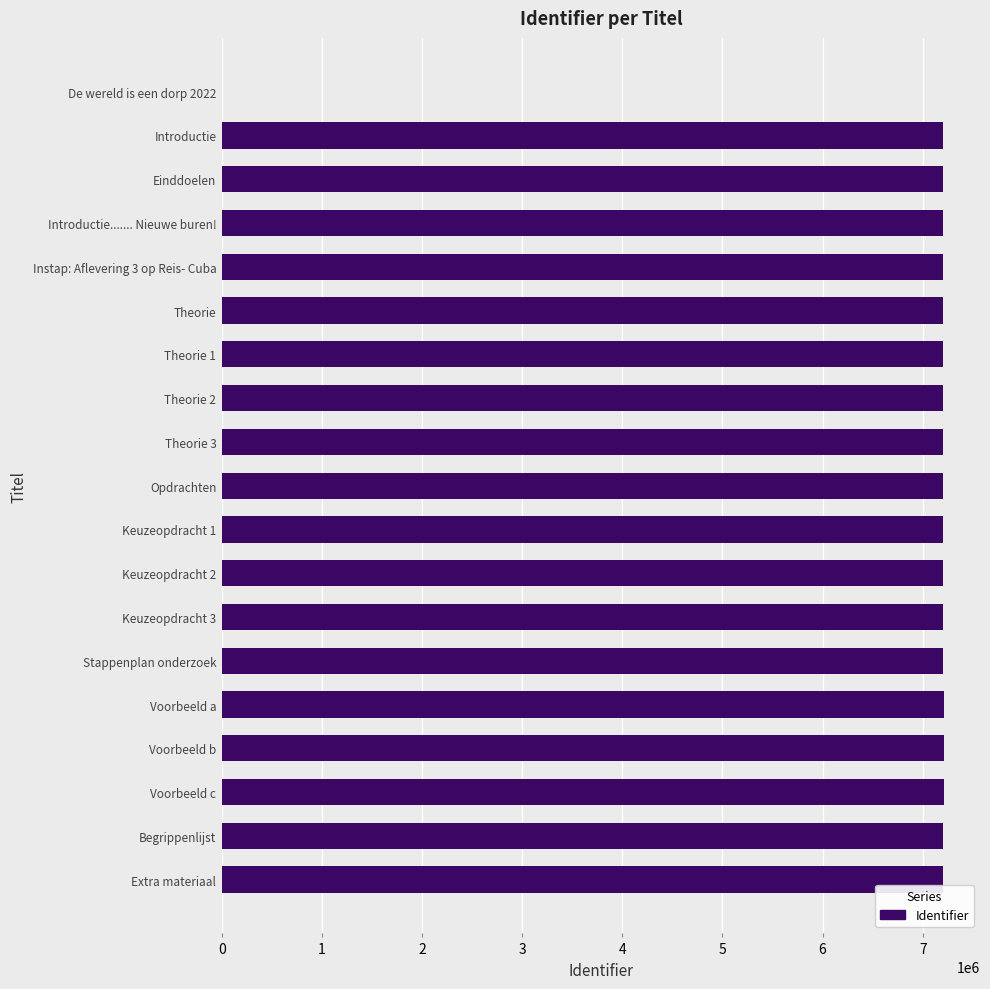

What is the greatest value displayed?

7211562